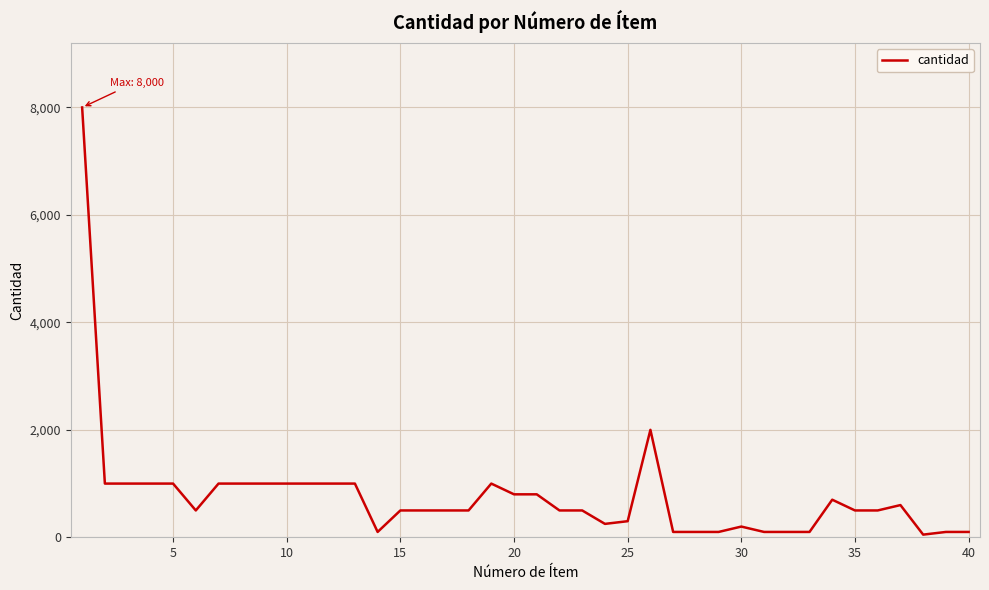

What is the greatest value displayed?

8000